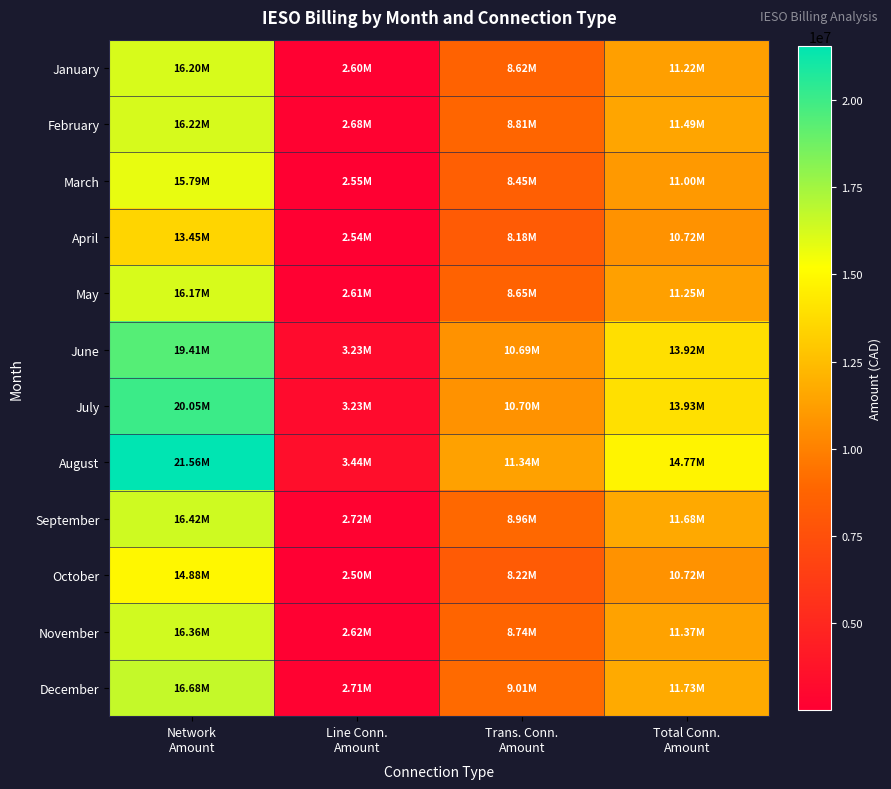

Which series has the largest range (max minus min)?

August